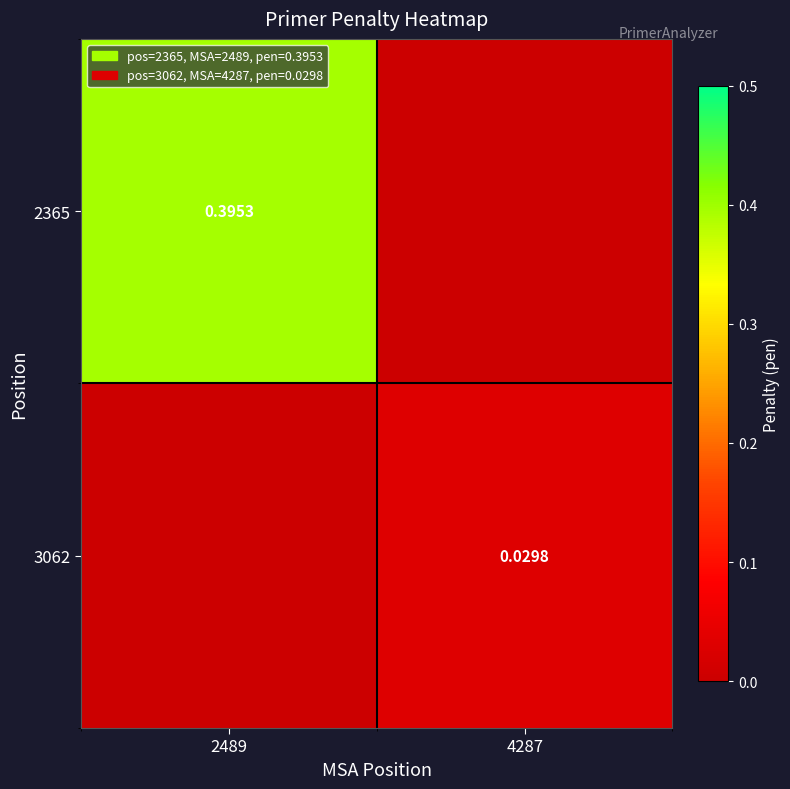

True or false: 2365 has a value of 0.6 at 2489.

False